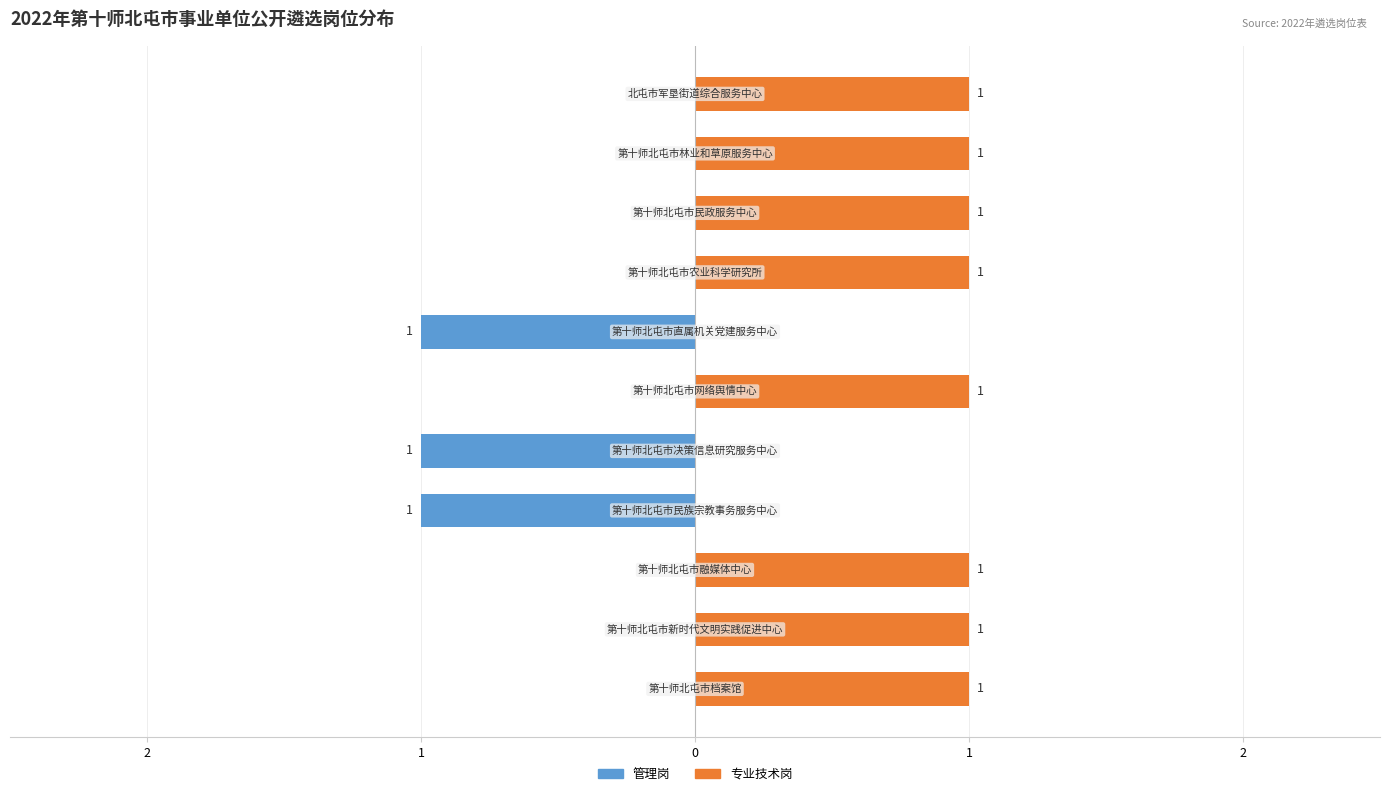

Are the bars horizontal?

Yes